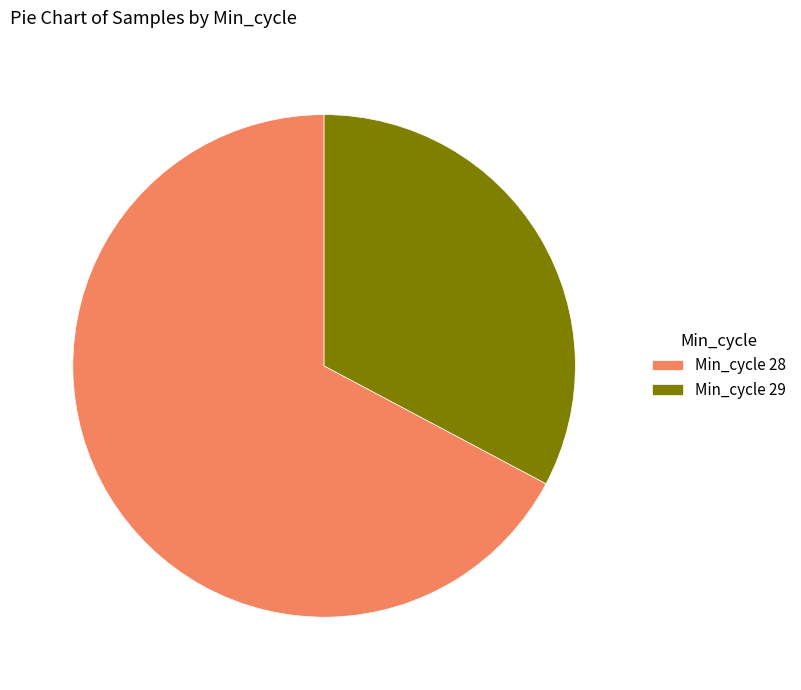

The Min_cycle 29 slice represents 26% of the pie. True or false?

False